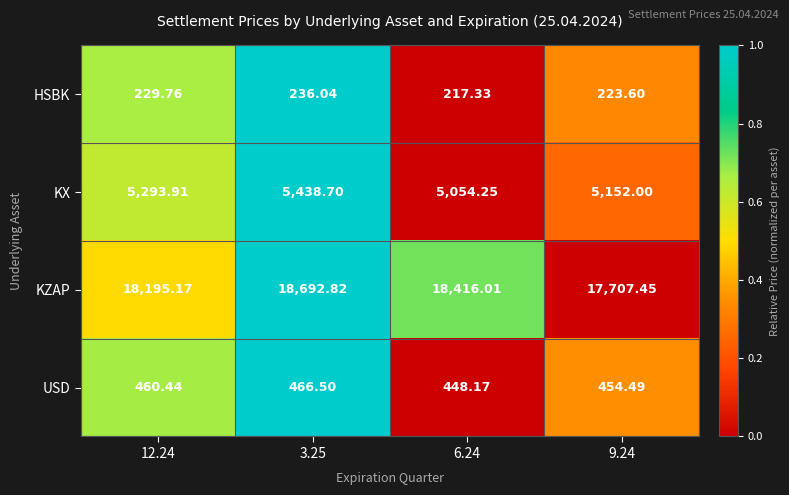

What is the total value across all series at 9.24?

23537.5